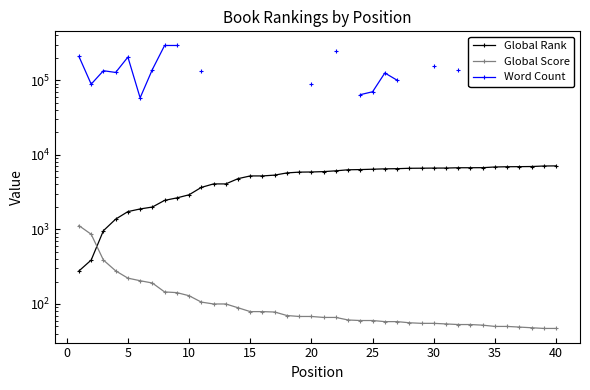

What is the difference between the maximum and minimum values in the Global Score series?

1076.0